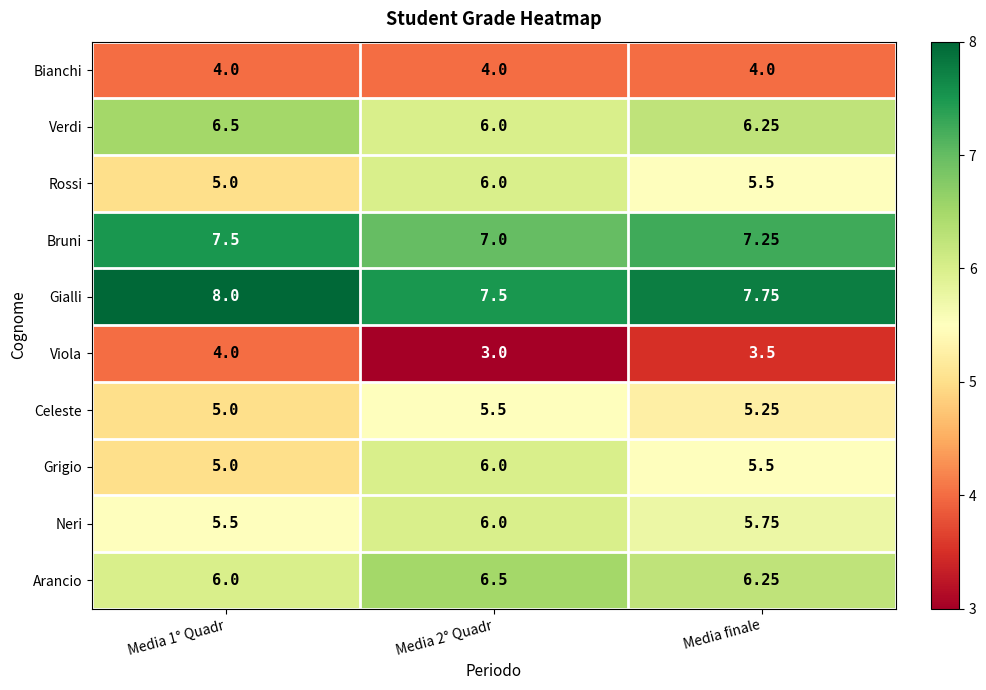

Is the value of Viola at Media 2° Quadr greater than the value of Rossi at Media 1° Quadr?

No